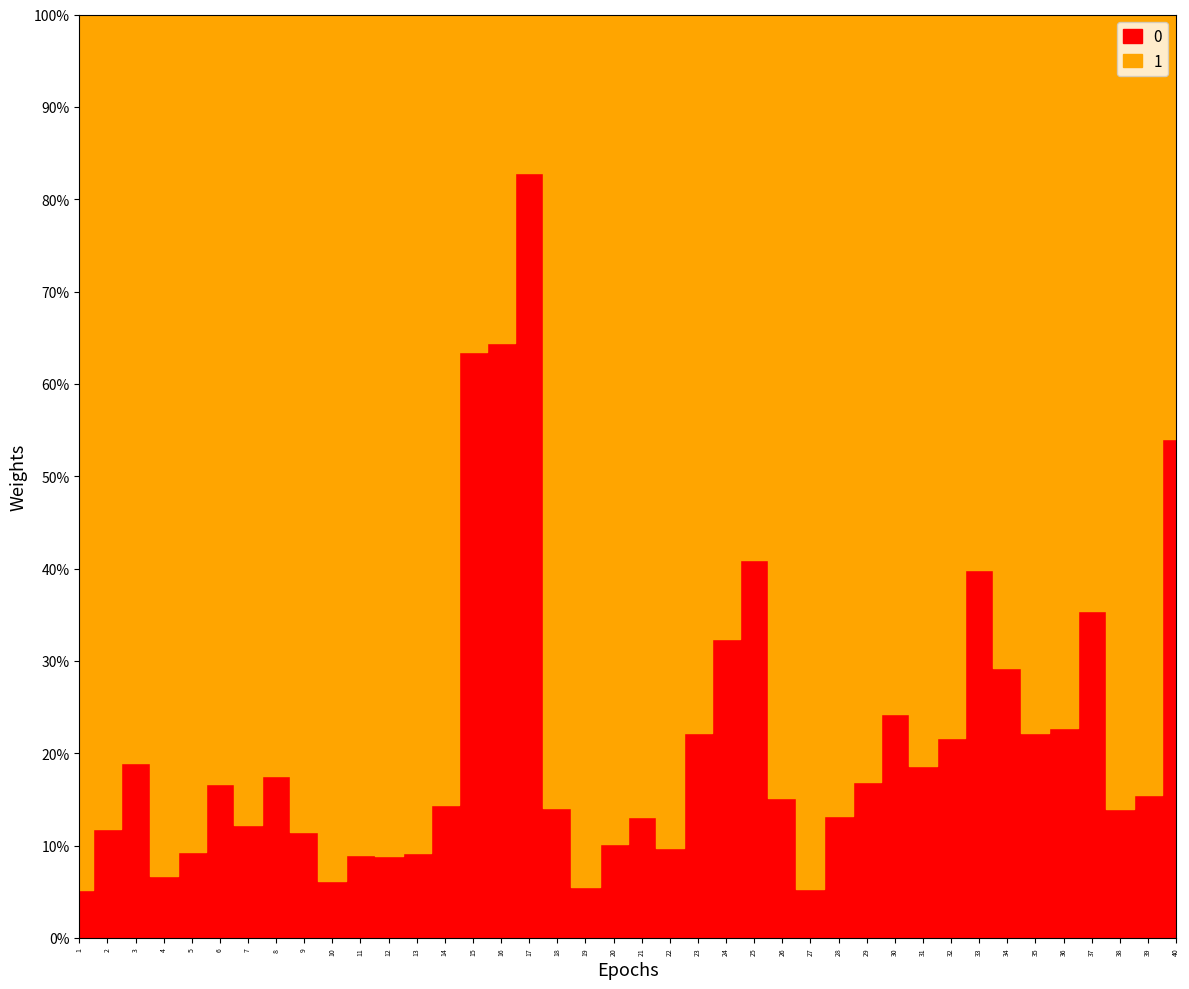

What is the value of the 0 point at the 33rd from the left?

39.8